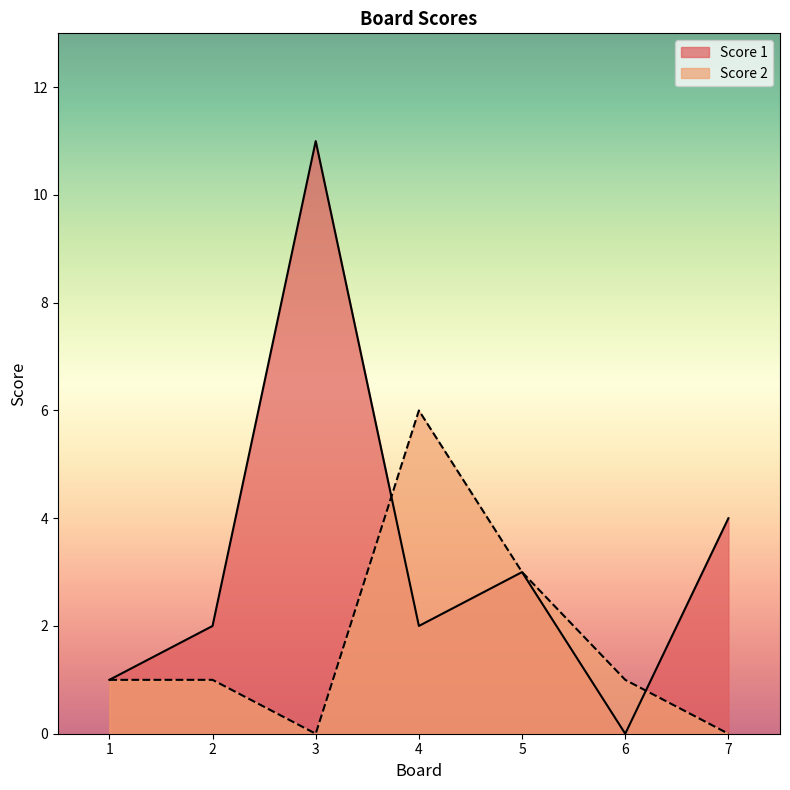

At which category is the sum across all series the highest?

3